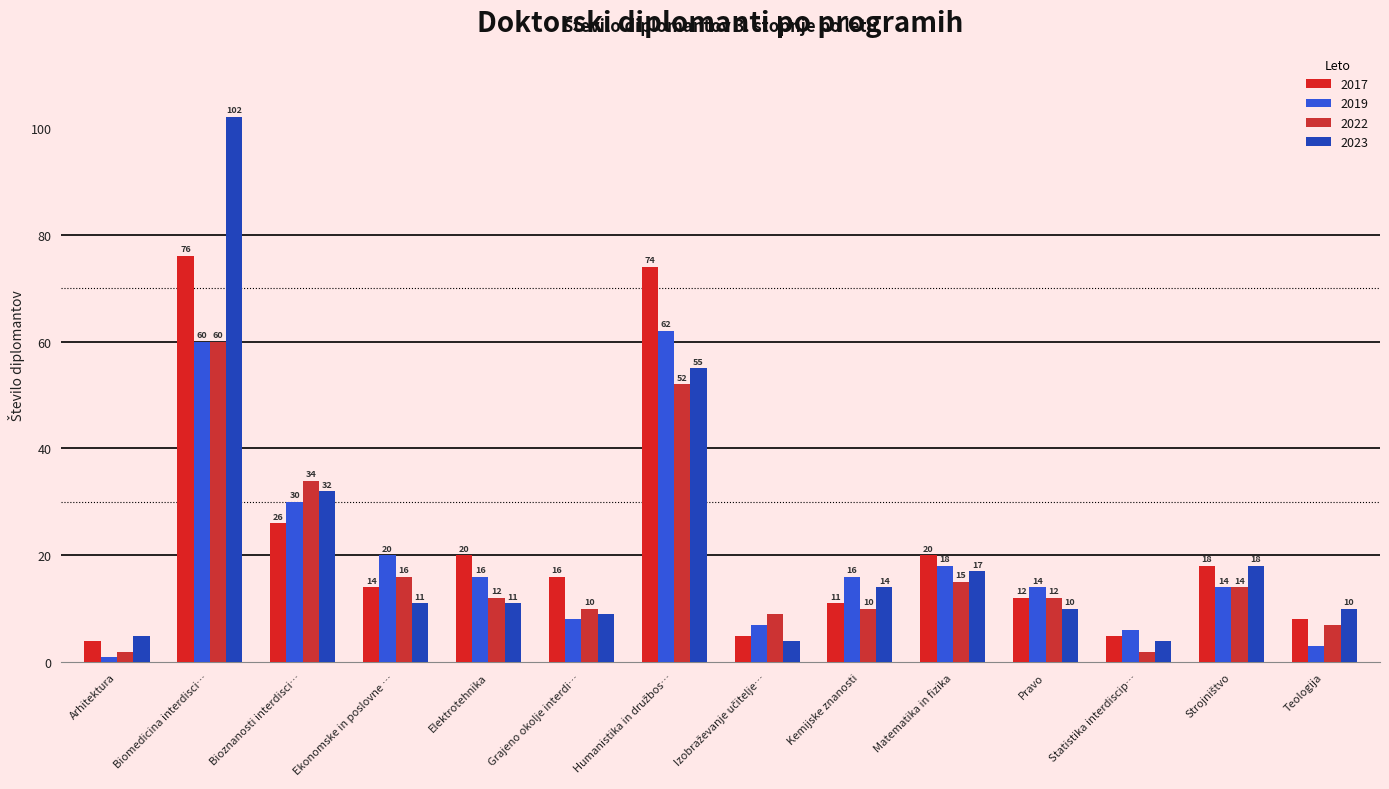

What is the total value across all series at Kemijske znanosti?

51